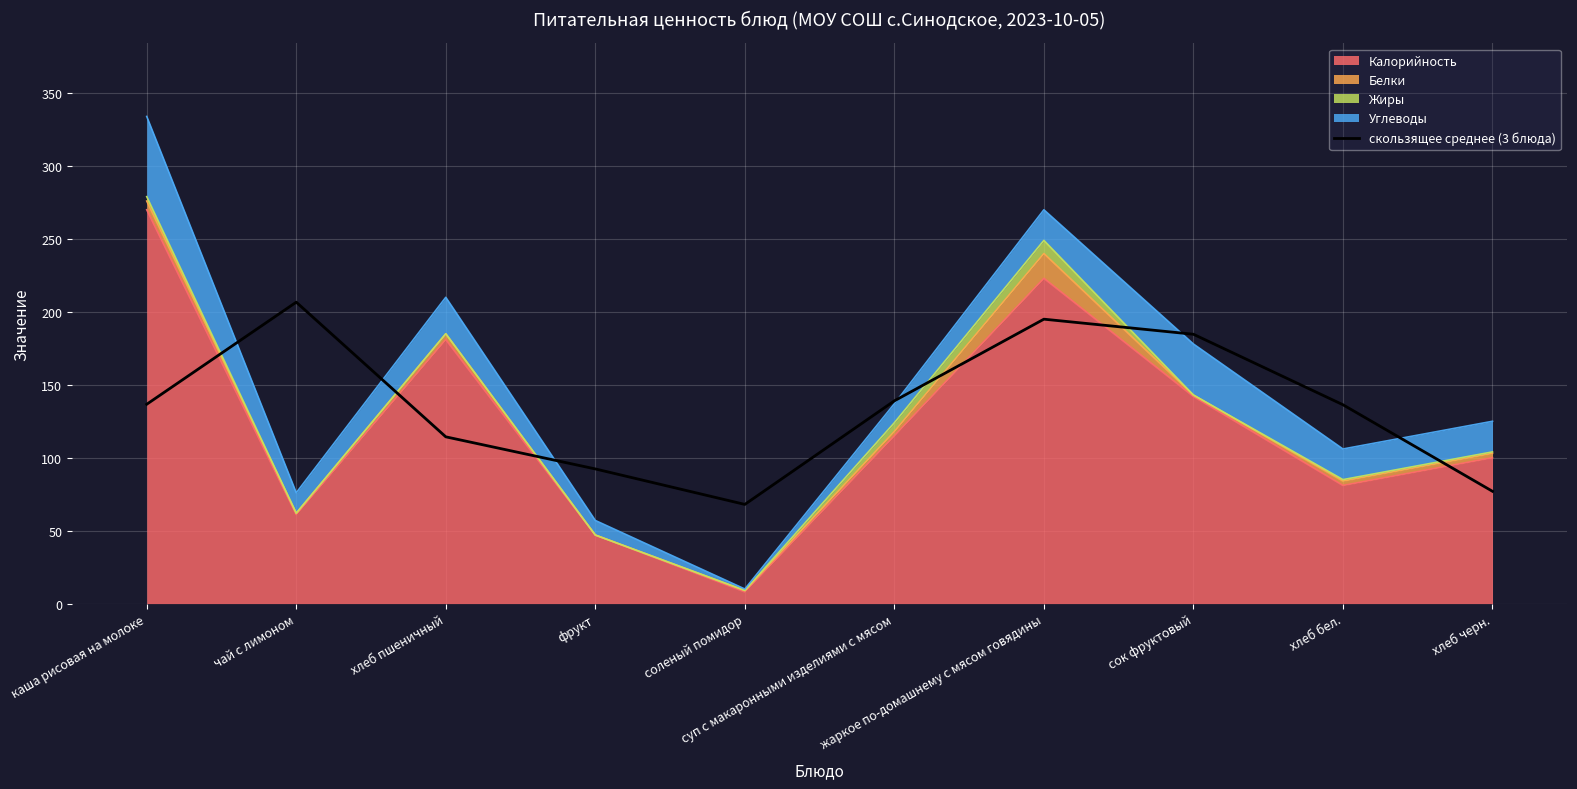

What is the sum of all values?

1350.0